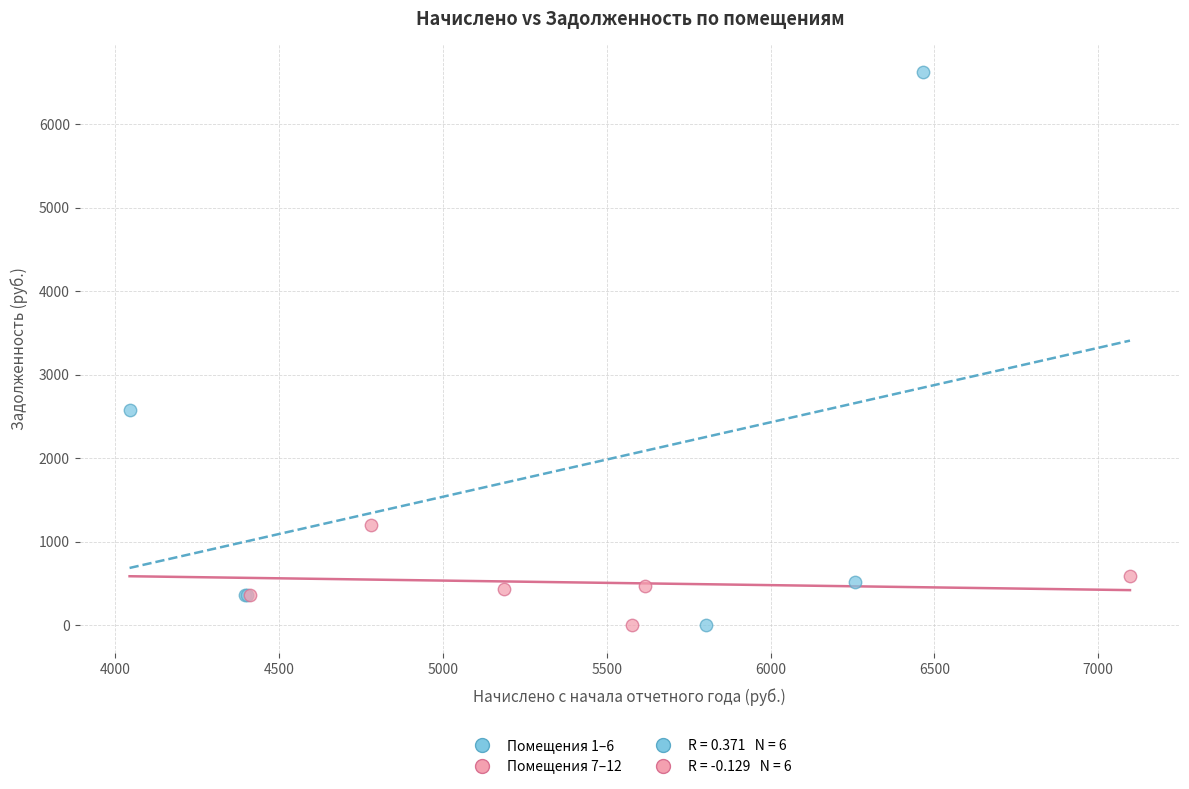

Which series has the widest spread of Y values?

Помещения 1–6